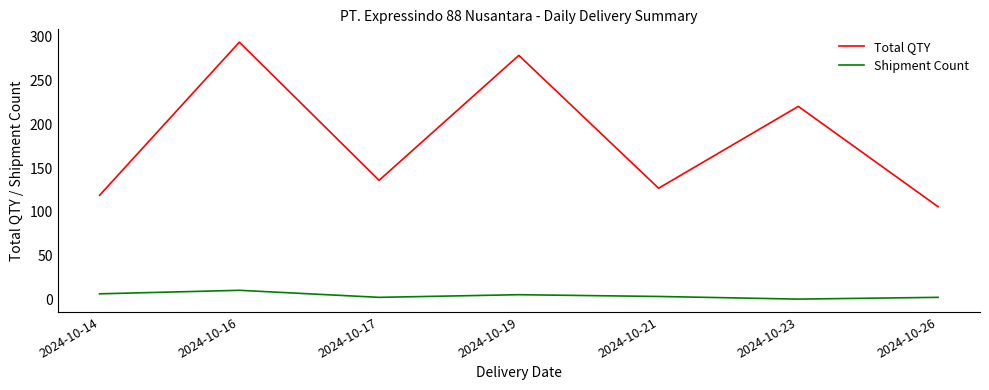

True or false: Shipment Count and Total QTY cross at least once.

False